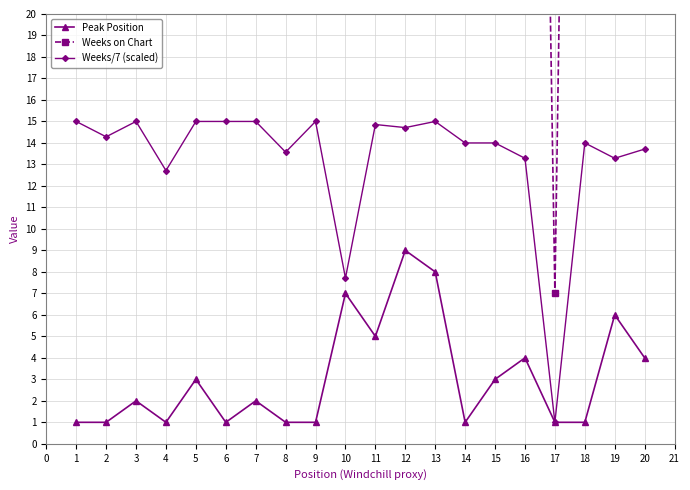

In Weeks/7 (scaled), how many points are higher than both neighbors (excluding endpoints)?

5